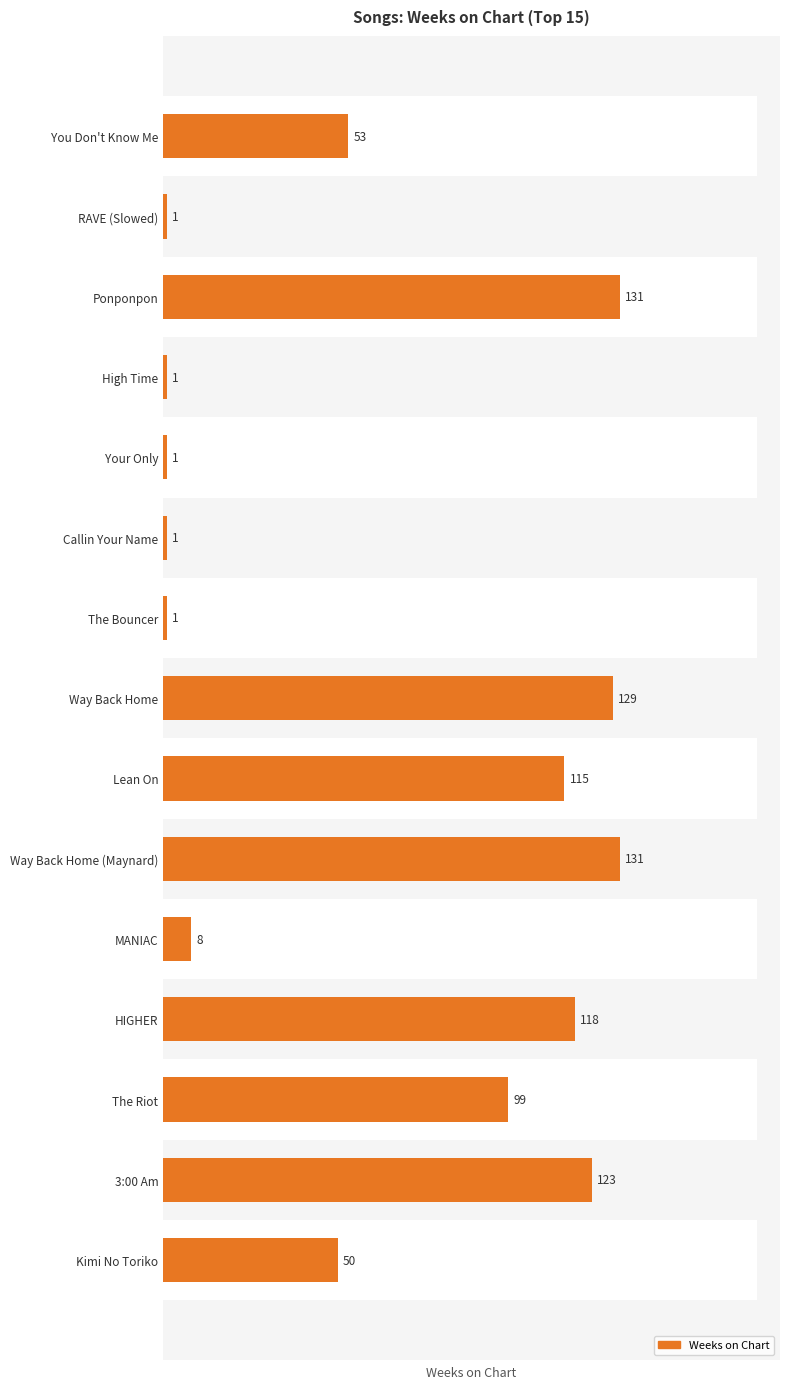

How many categories are shown in the chart?

15